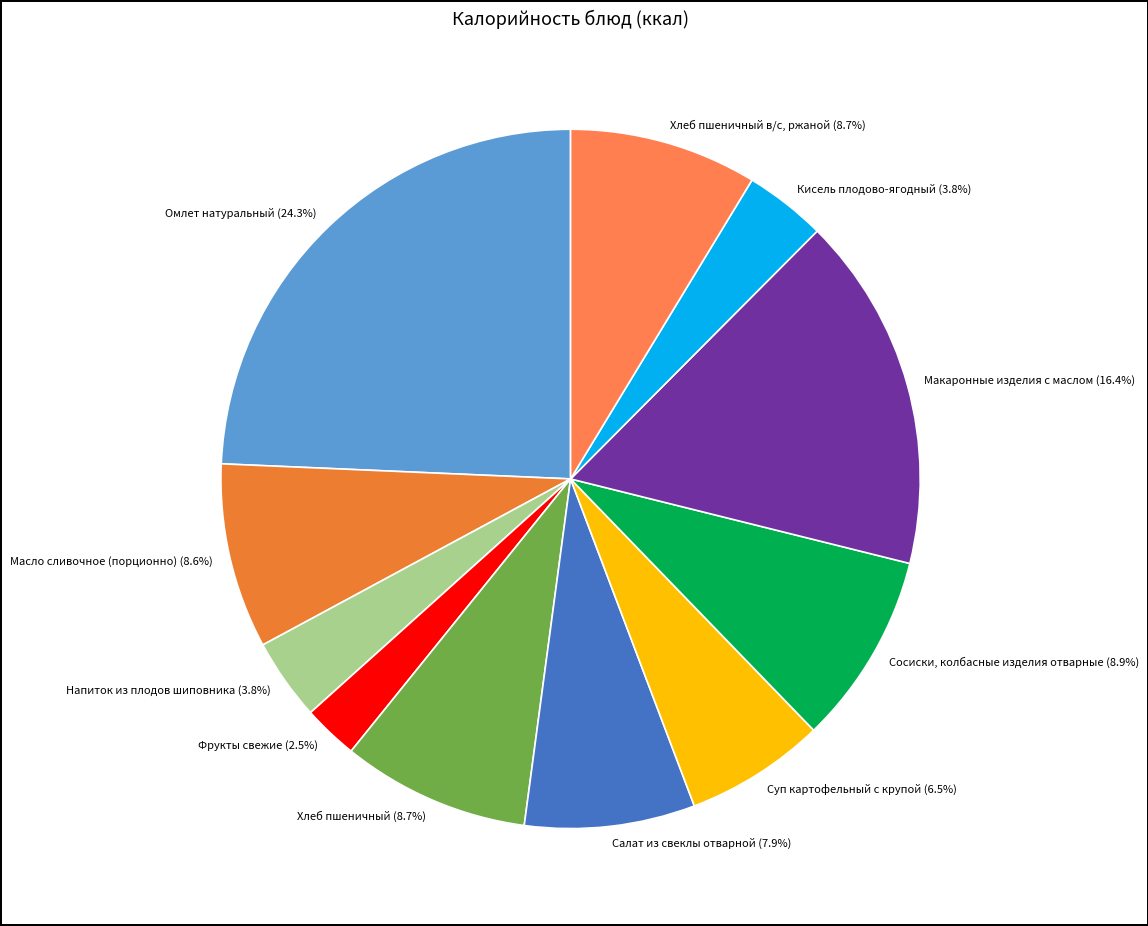

What is the largest slice in the pie chart?

Омлет натуральный (24.3%)